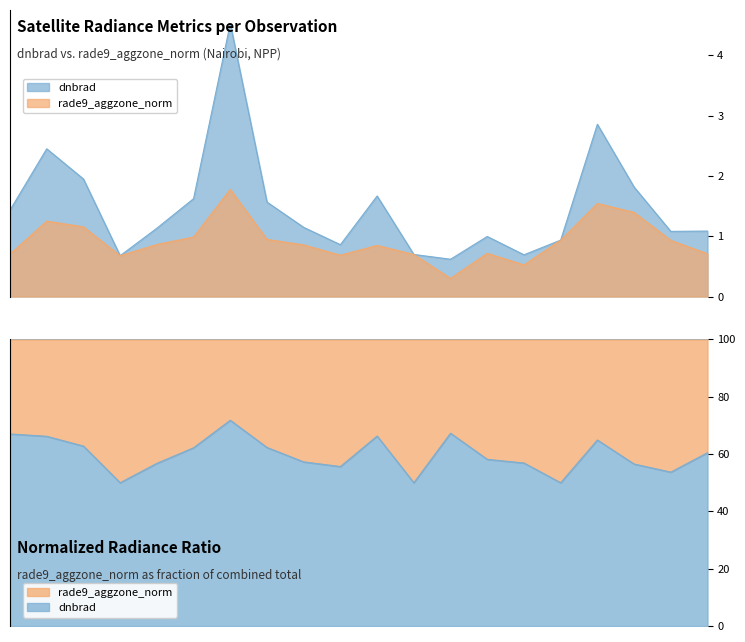

Reading right to left, transcribe all the data shown in this chart.

dnbrad: 5354=1.1	4661=1.1	4616=1.8	4580=2.9	4445=0.9	4238=0.7	4193=1.0	4157=0.6	3185=0.7	3005=1.7	2375=0.9	2348=1.1	2267=1.6	2249=4.5	2213=1.6	2051=1.1	1925=0.7	1808=2.0	1790=2.5	1754=1.4
rade9_aggzone_norm: 5354=0.7	4661=0.9	4616=1.4	4580=1.5	4445=0.9	4238=0.5	4193=0.7	4157=0.3	3185=0.7	3005=0.8	2375=0.7	2348=0.9	2267=0.9	2249=1.8	2213=1.0	2051=0.9	1925=0.7	1808=1.2	1790=1.3	1754=0.7